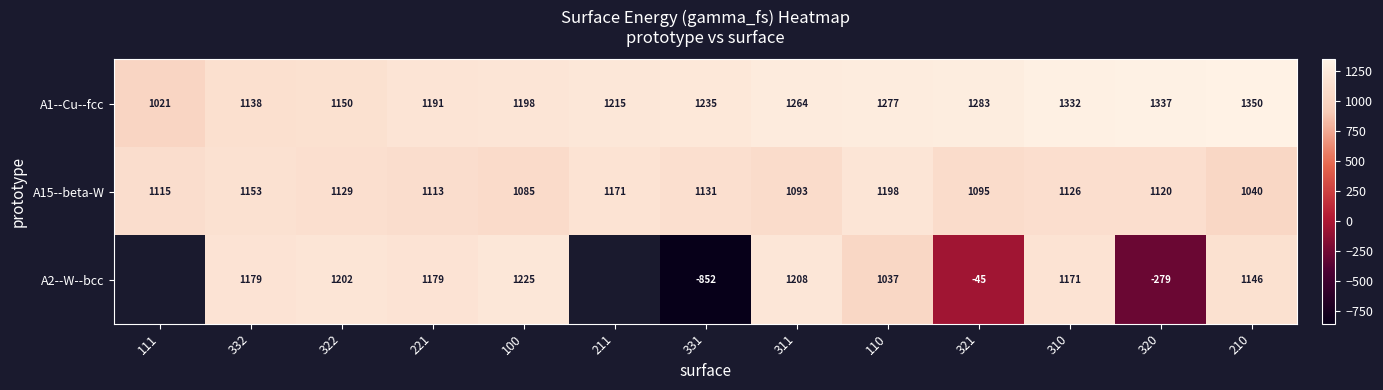

What is the difference between the maximum and minimum values in the A1--Cu--fcc series?

329.0